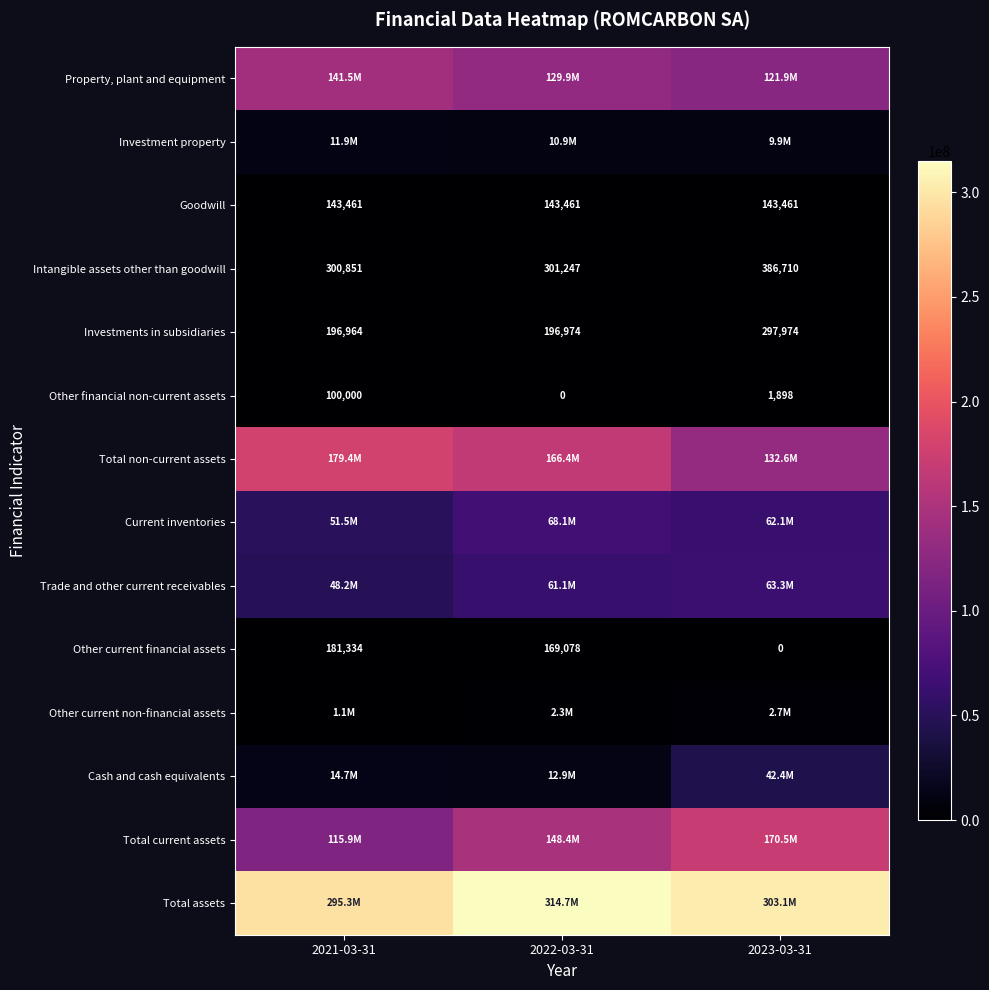

What is the difference between the maximum and minimum values in the Other current financial assets series?

181333.1